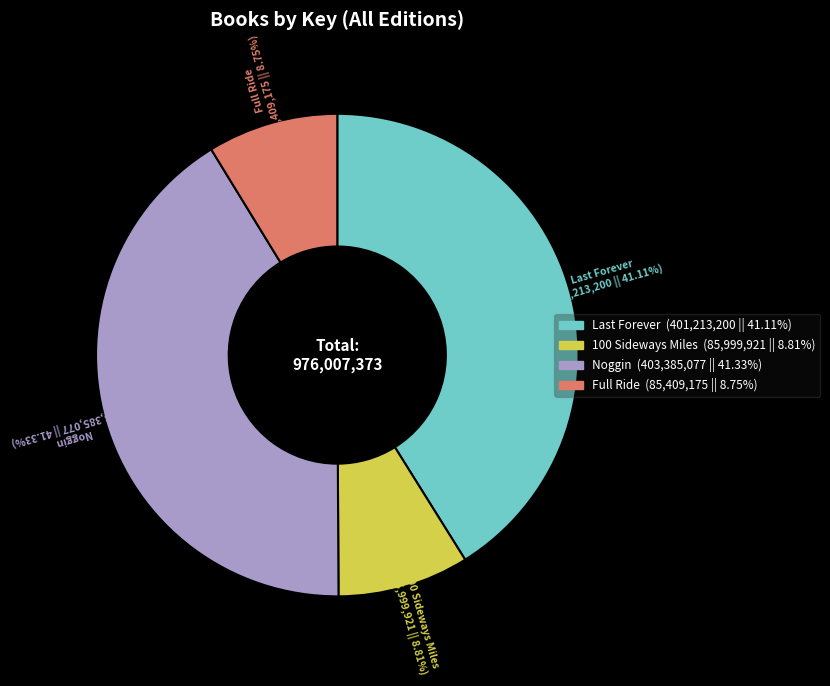

How many segments does this pie chart have?

4